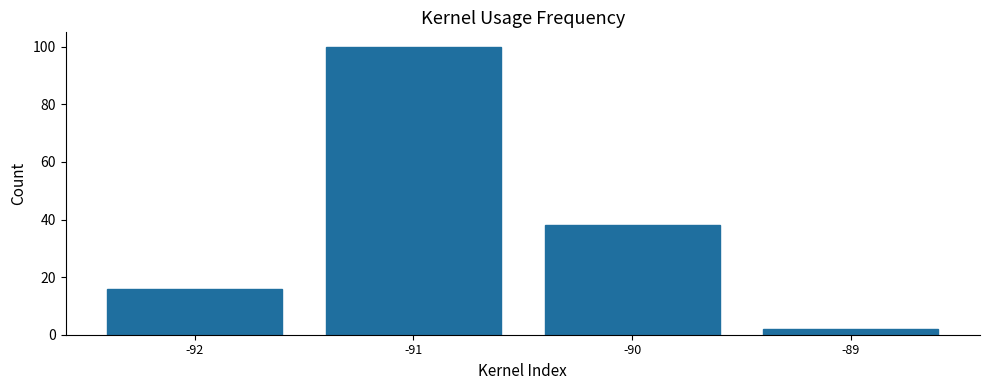

Reading right to left, what are all the values shown in this chart?

-89=2	-90=38	-91=100	-92=16